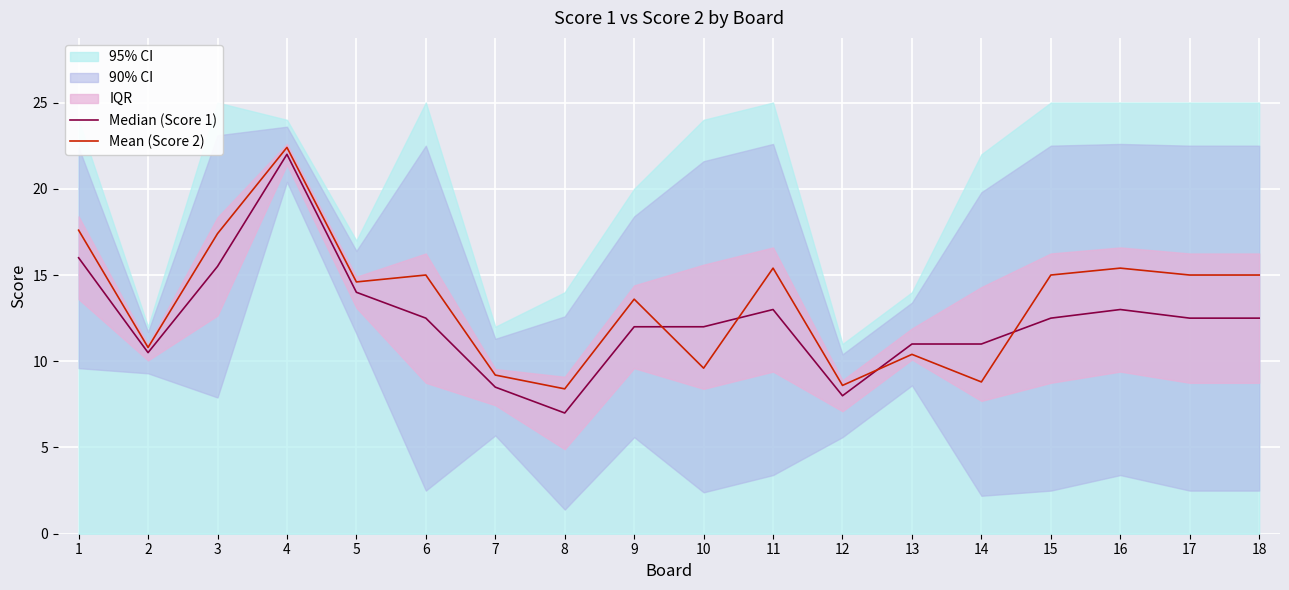

What is the value of the Mean (Score 2) point at the 7th from the left?

9.2